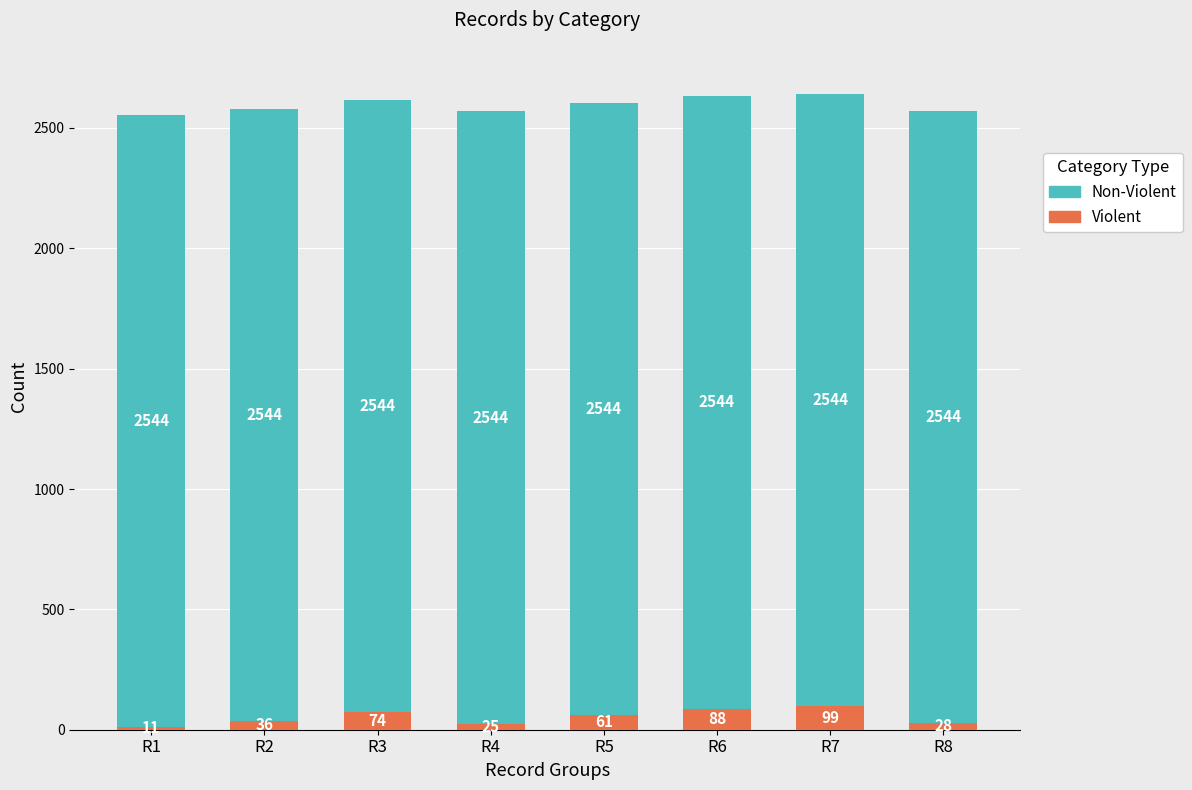

At which label is Violent closest to 55?

R5